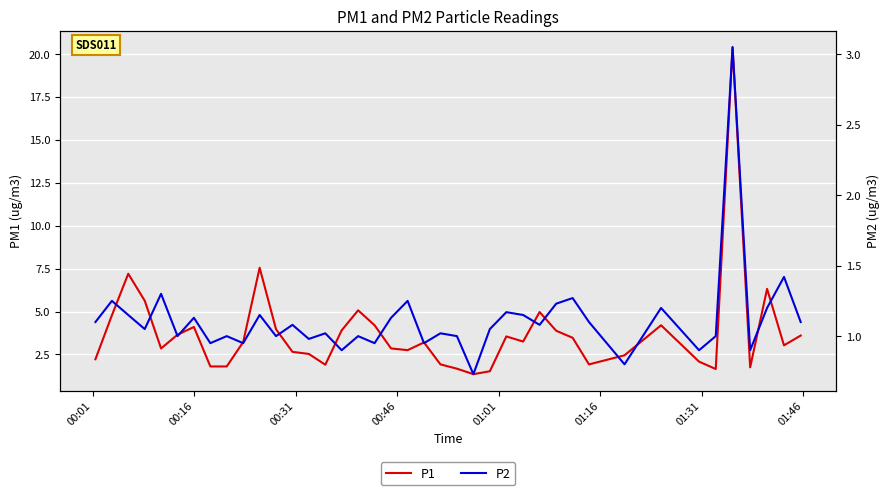

Does the chart display data point markers on the line(s)?

No